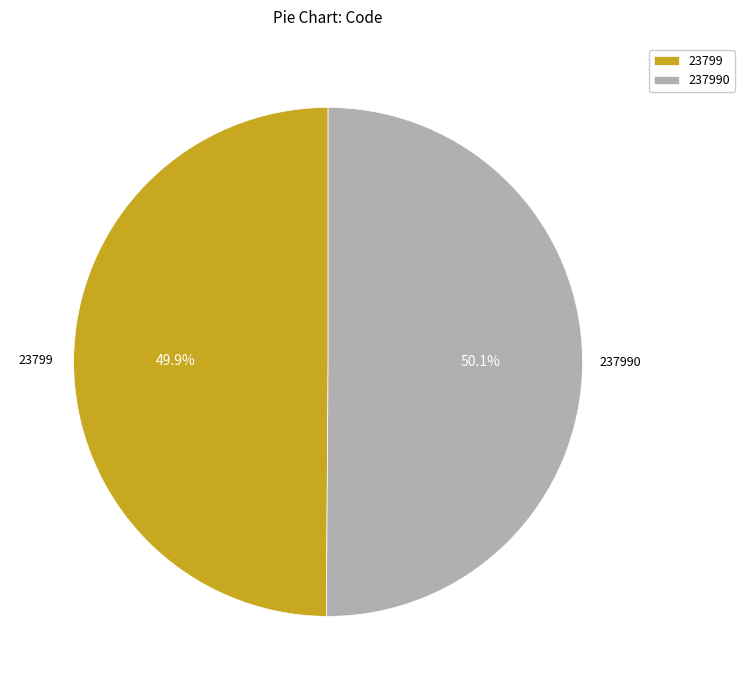

Approximately how many times larger is the value at 237990 compared to 23799?

1.0